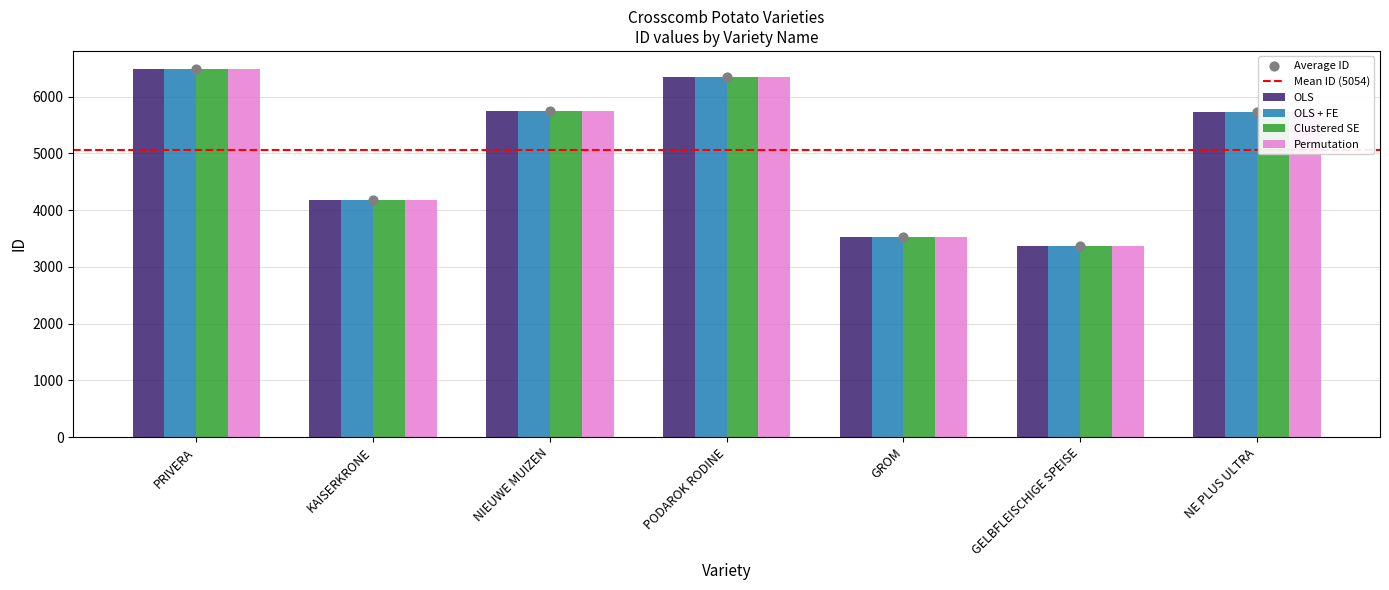

What are all the series names shown in the legend?

OLS, OLS + FE, Clustered SE, Permutation